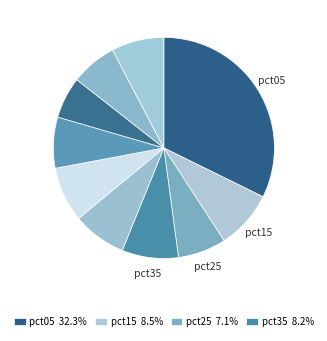

Which slice is the largest?

pct05